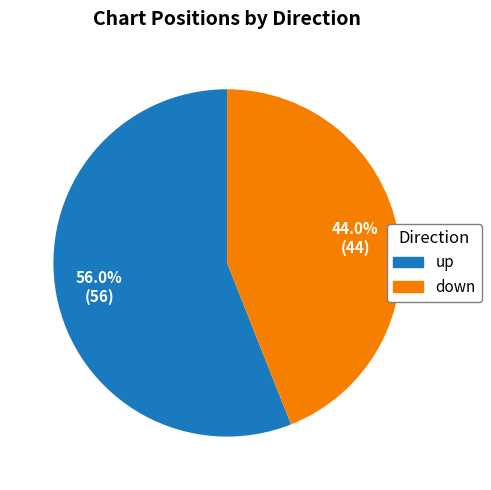

Which has a higher value, up or down?

up